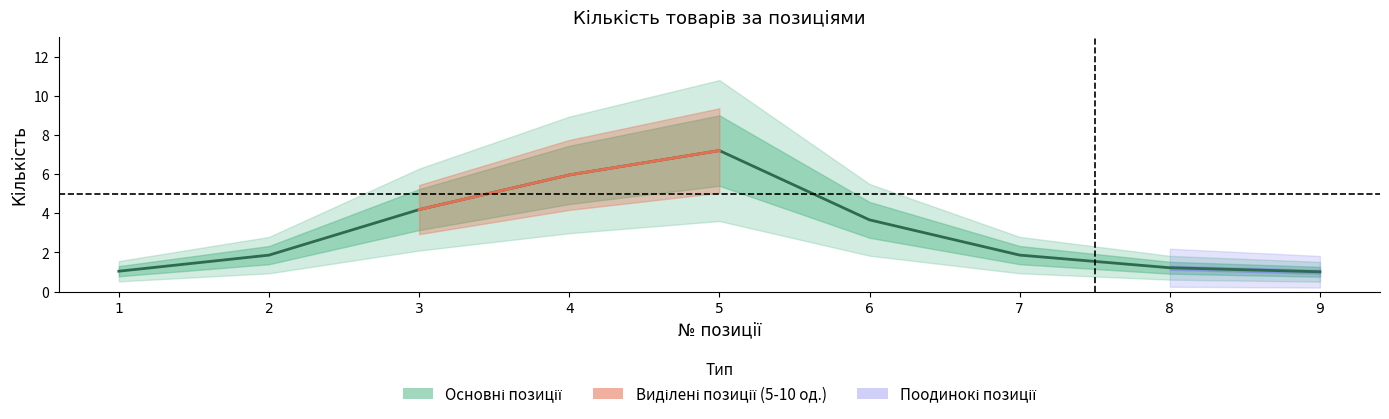

What is the ratio of the value at 9 to the value at 8?

1.0